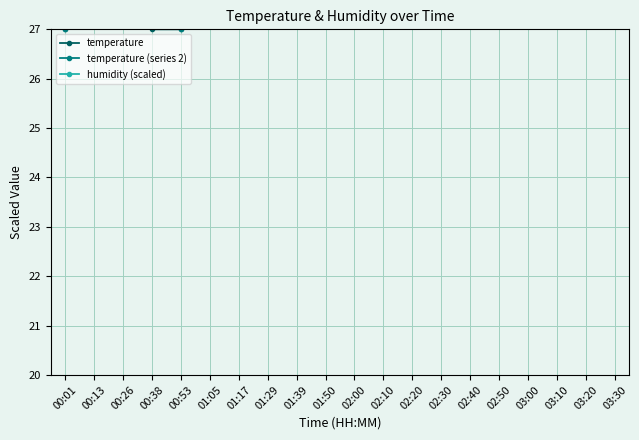

True or false: humidity (scaled) and temperature intersect in this chart.

False